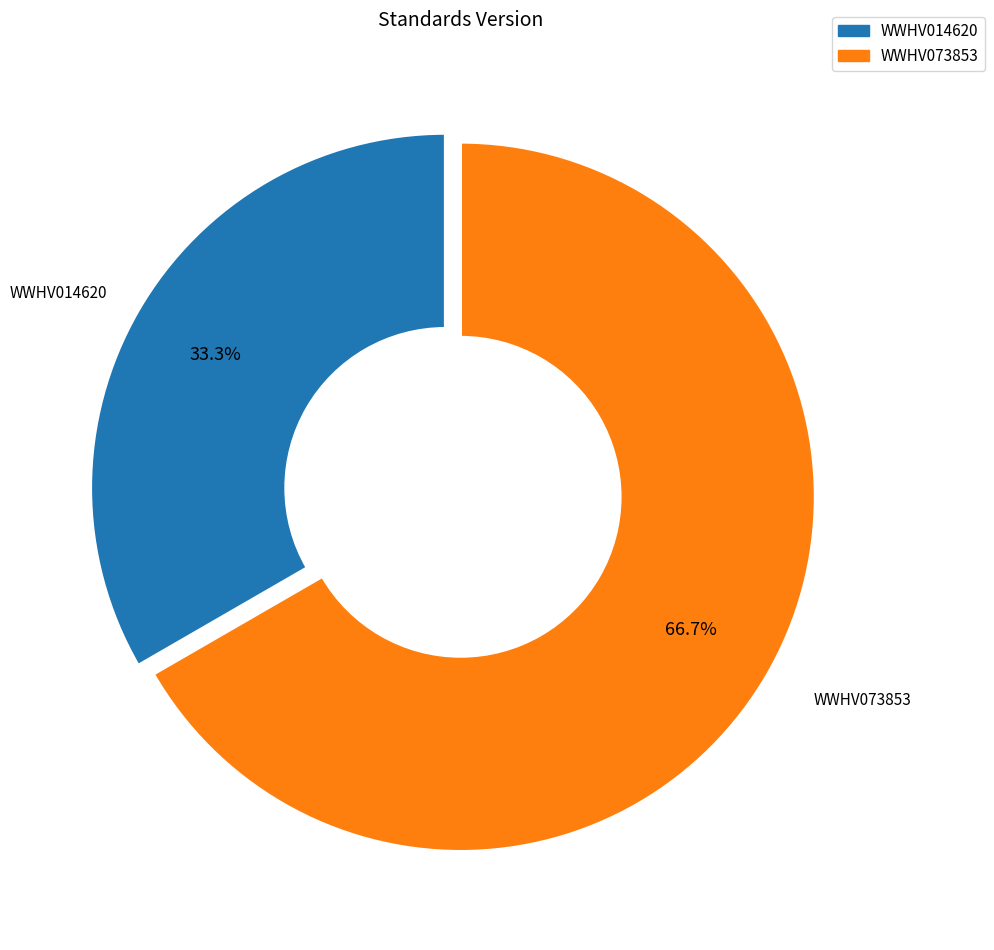

What is the ratio of the value at WWHV014620 to the value at WWHV073853?

0.5